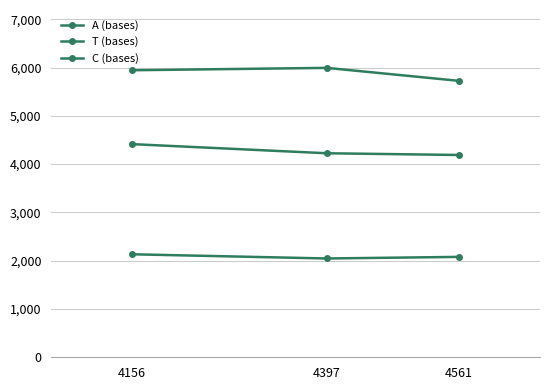

How many lines are shown in the chart?

3